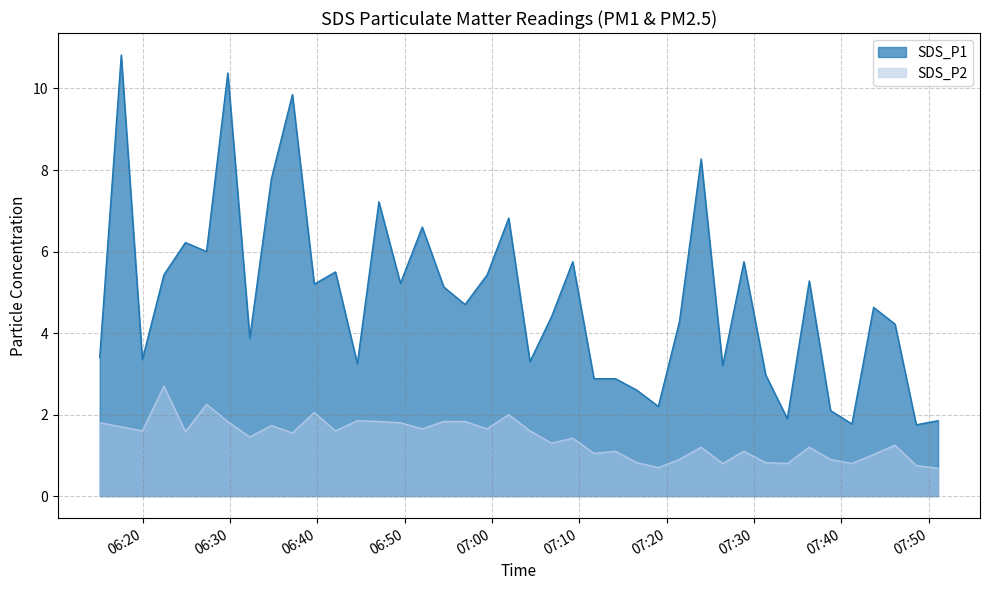

Rank the categories by SDS_P1 value from lowest to highest.

2021/08/23 07:48:35, 2021/08/23 07:41:13, 2021/08/23 07:51:05, 2021/08/23 07:33:49, 2021/08/23 07:38:46, 2021/08/23 07:19:03, 2021/08/23 07:16:35, 2021/08/23 07:11:41, 2021/08/23 07:14:09, 2021/08/23 07:31:21, 2021/08/23 07:26:25, 2021/08/23 06:44:35, 2021/08/23 07:04:21, 2021/08/23 06:19:58, 2021/08/23 06:15:05, 2021/08/23 06:32:16, 2021/08/23 07:46:09, 2021/08/23 07:21:28, 2021/08/23 07:06:49, 2021/08/23 07:43:42, 2021/08/23 06:56:55, 2021/08/23 06:54:29, 2021/08/23 06:39:39, 2021/08/23 06:49:31, 2021/08/23 07:36:20, 2021/08/23 06:22:26, 2021/08/23 06:59:27, 2021/08/23 06:42:05, 2021/08/23 07:09:15, 2021/08/23 07:28:51, 2021/08/23 06:27:19, 2021/08/23 06:24:54, 2021/08/23 06:52:01, 2021/08/23 07:01:55, 2021/08/23 06:47:03, 2021/08/23 06:34:44, 2021/08/23 07:23:57, 2021/08/23 06:37:09, 2021/08/23 06:29:45, 2021/08/23 06:17:33